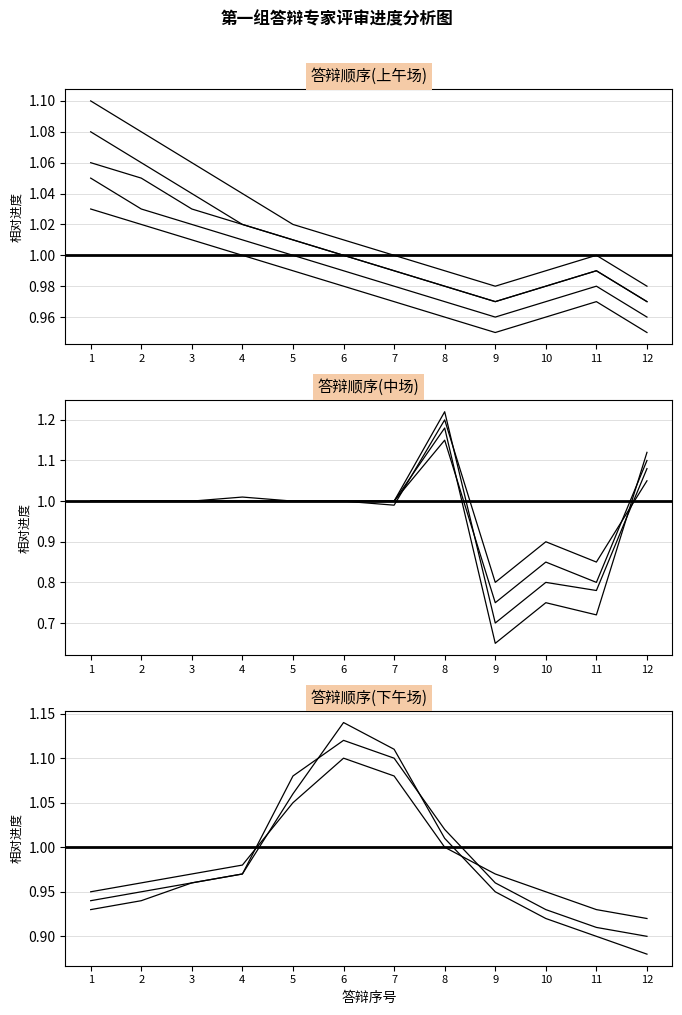

True or false: 陈千炜 and 程轲 cross at least once.

False